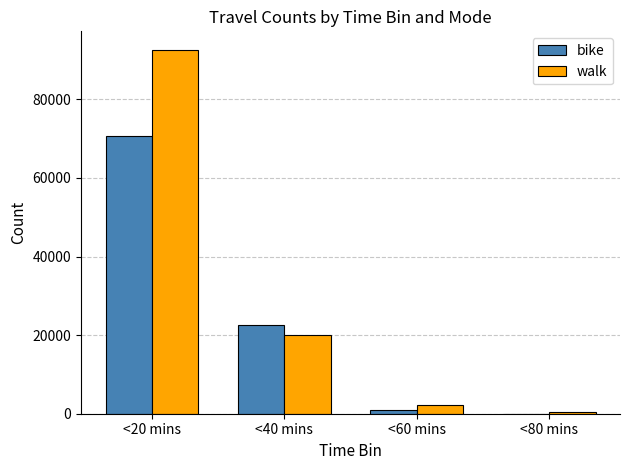

At which label is bike closest to 35339?

<40 mins